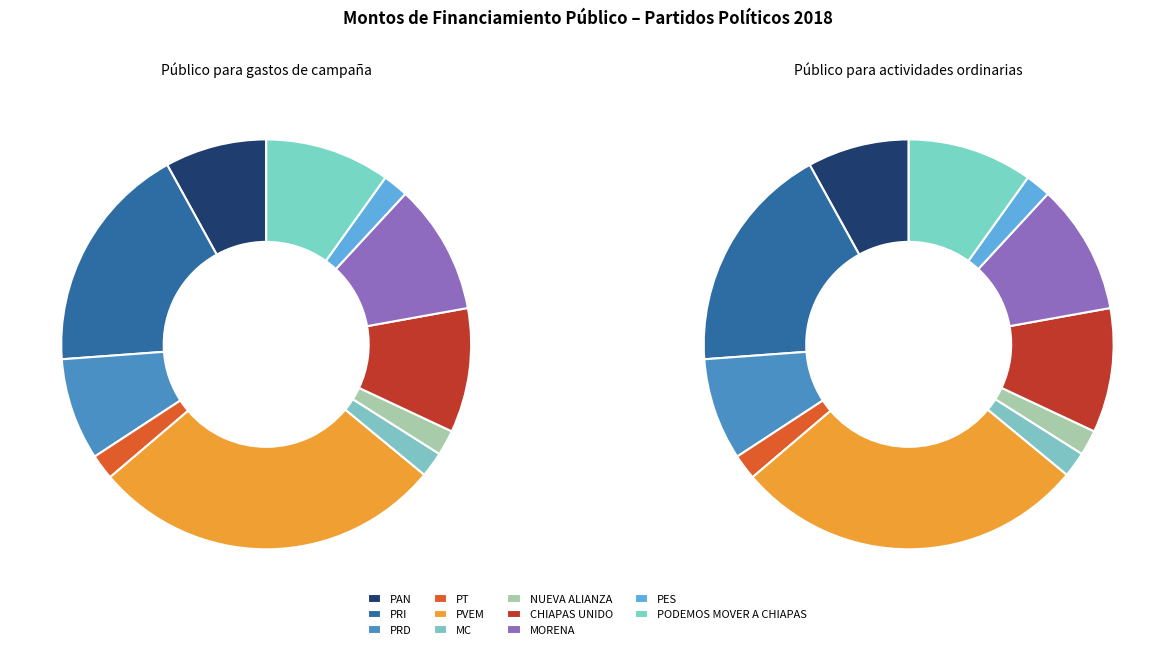

Is it true that PARTIDO DEL TRABAJO is 2% of the pie?

True